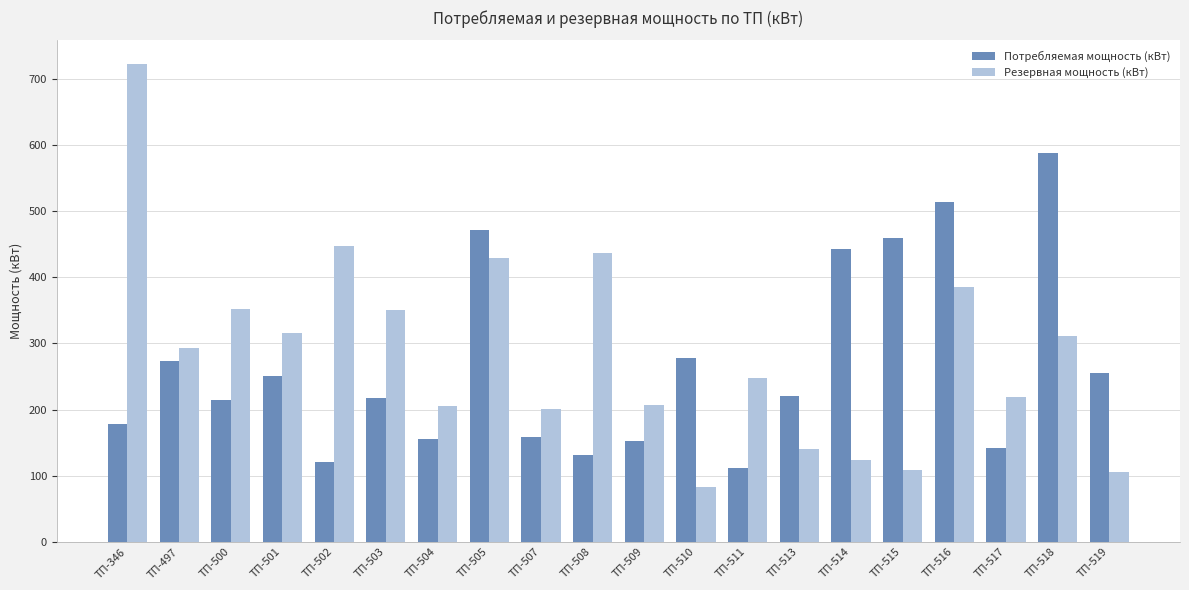

Rank the series at ТП-346 from lowest to highest value.

Потребляемая мощность (кВт), Резервная мощность (кВт)